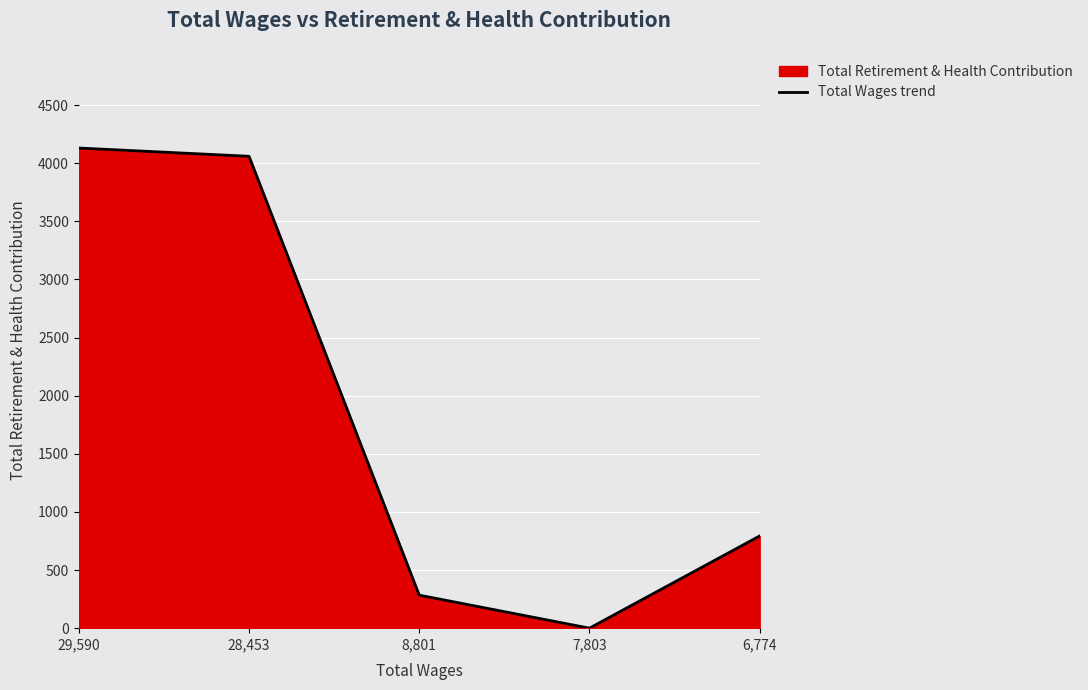

True or false: the data shows 793 at 6,774.

True